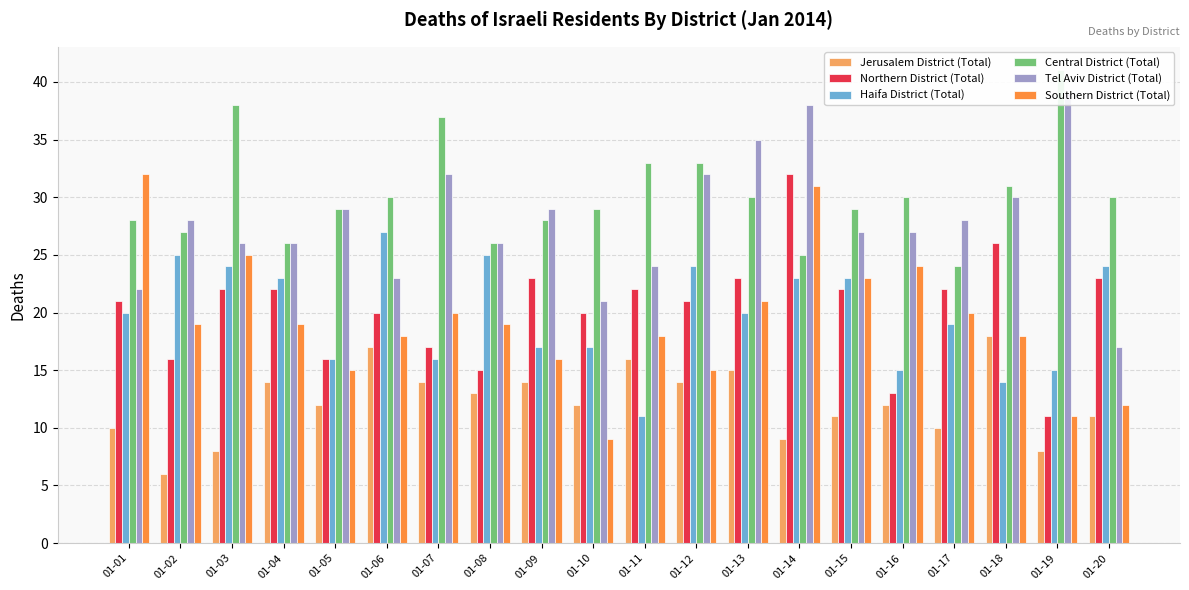

How many bars are there in each group?

6